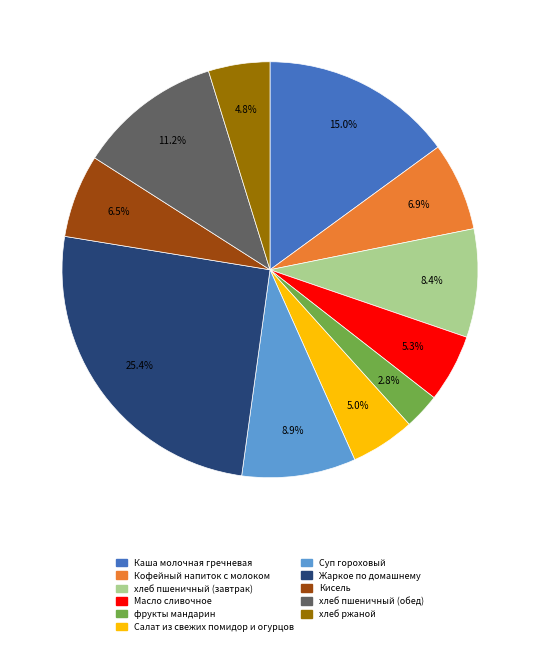

What is the smallest slice in the pie chart?

фрукты мандарин